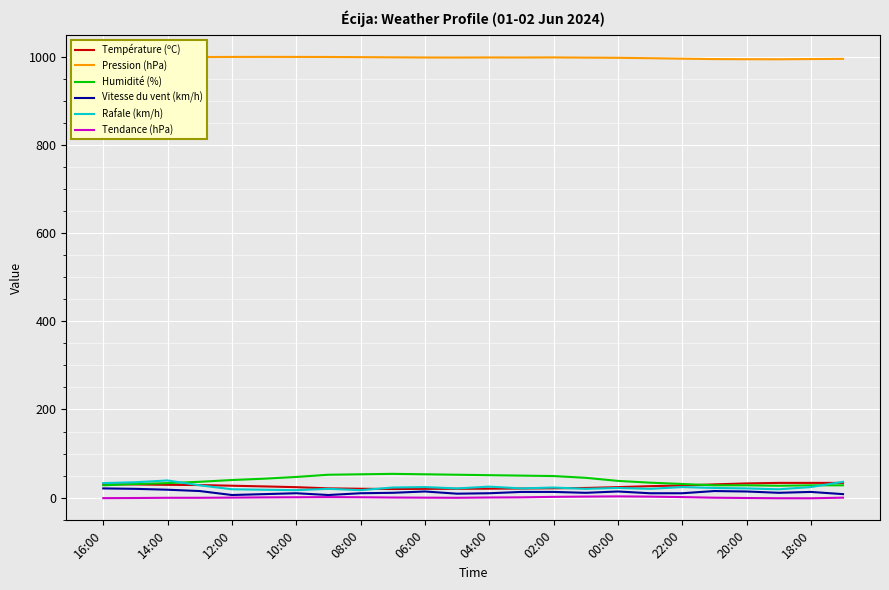

True or false: Tendance (hPa) and Pression (hPa) intersect in this chart.

False